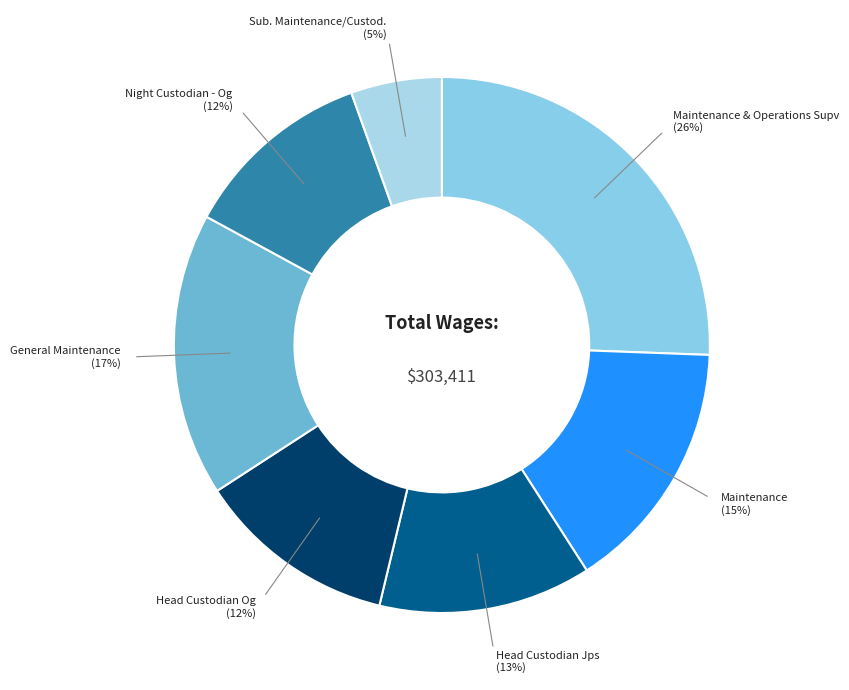

Approximately how many times larger is the value at Head Custodian Og compared to General Maintenance?

0.7